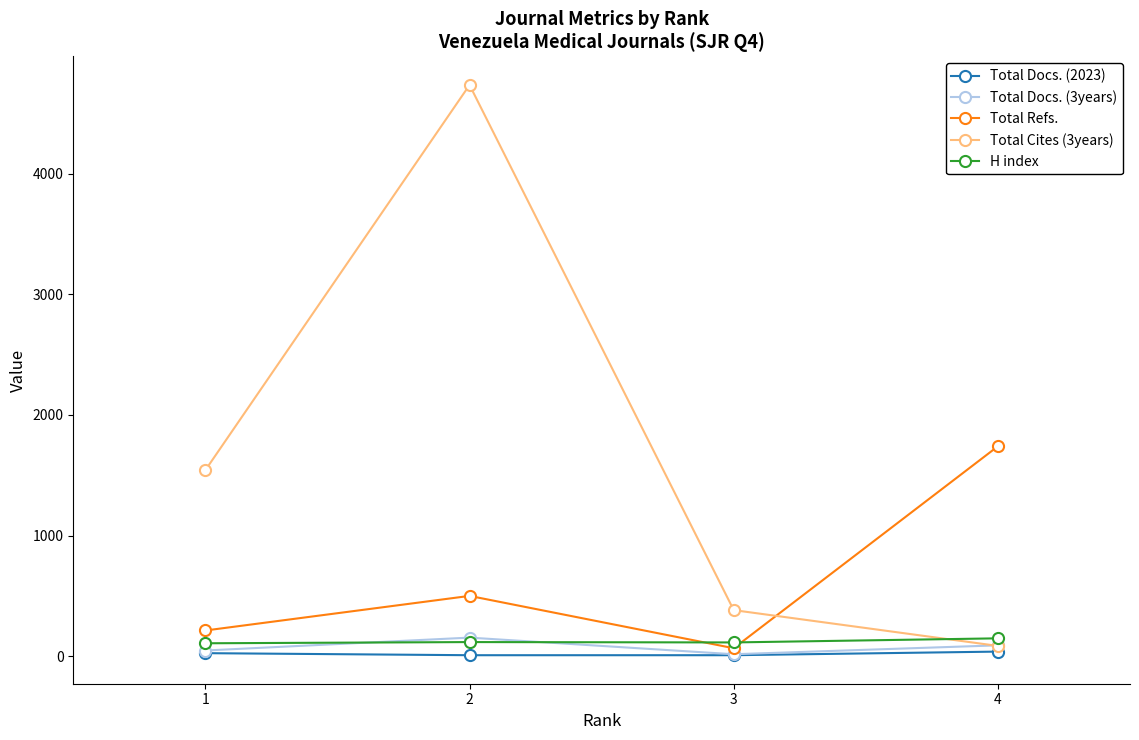

How many lines are shown in the chart?

5